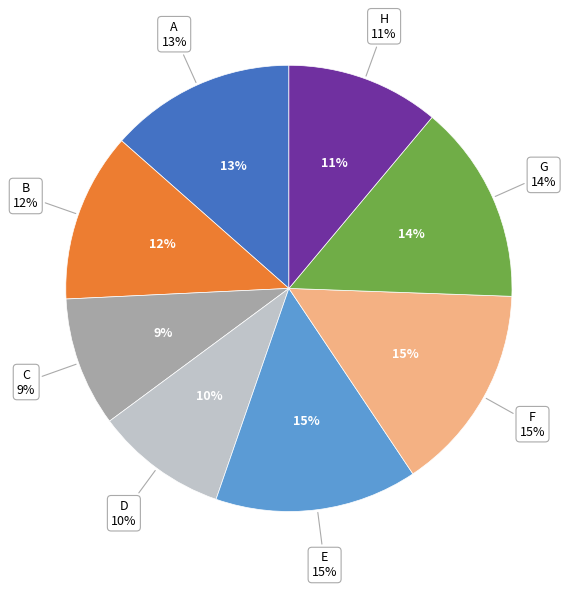

Between C and E, which is larger?

E